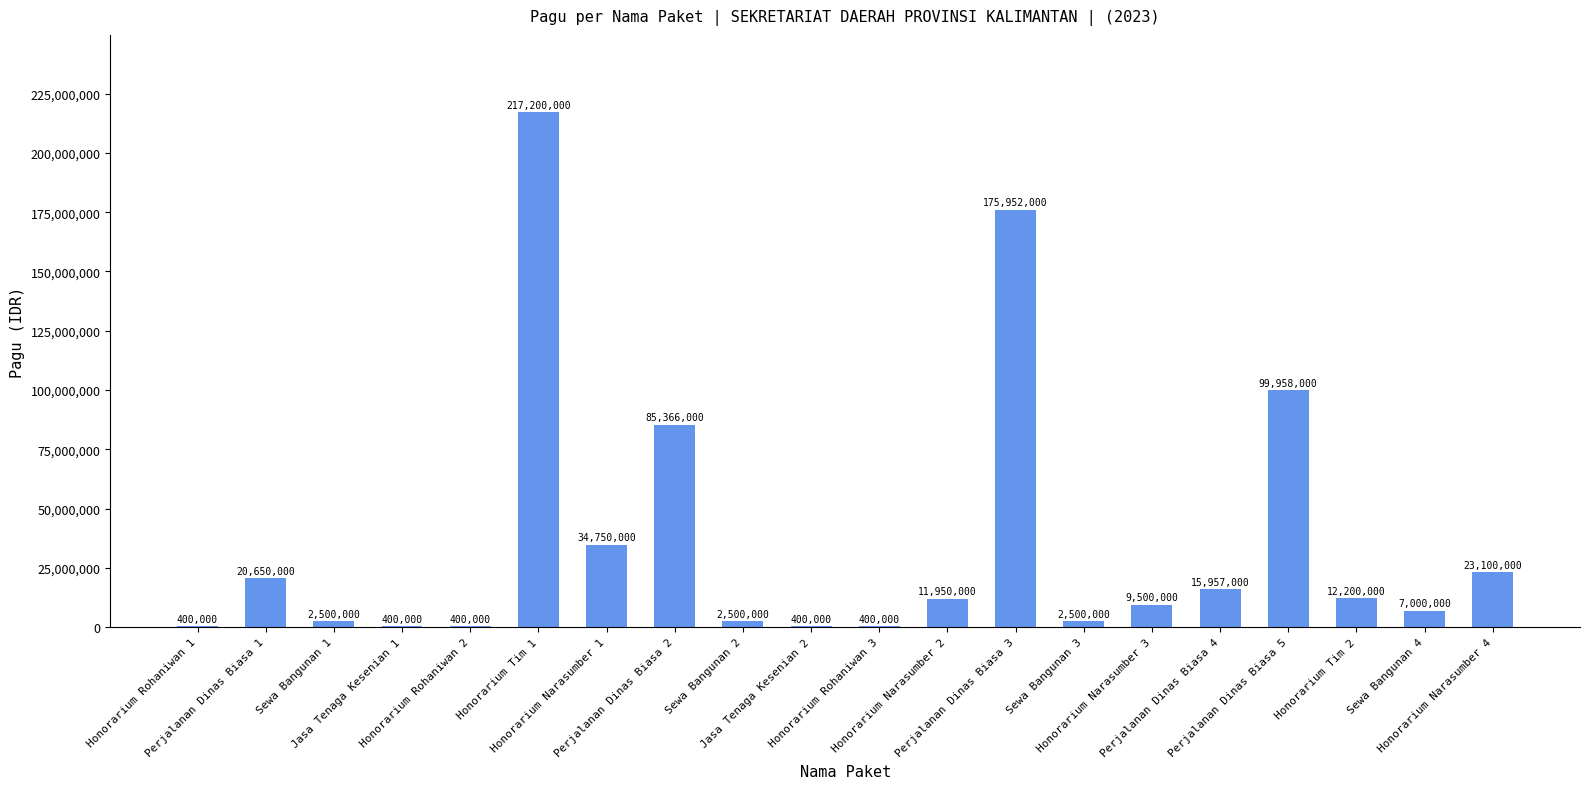

Where is the data nearest to the value 108800000?

Perjalanan Dinas Biasa 5